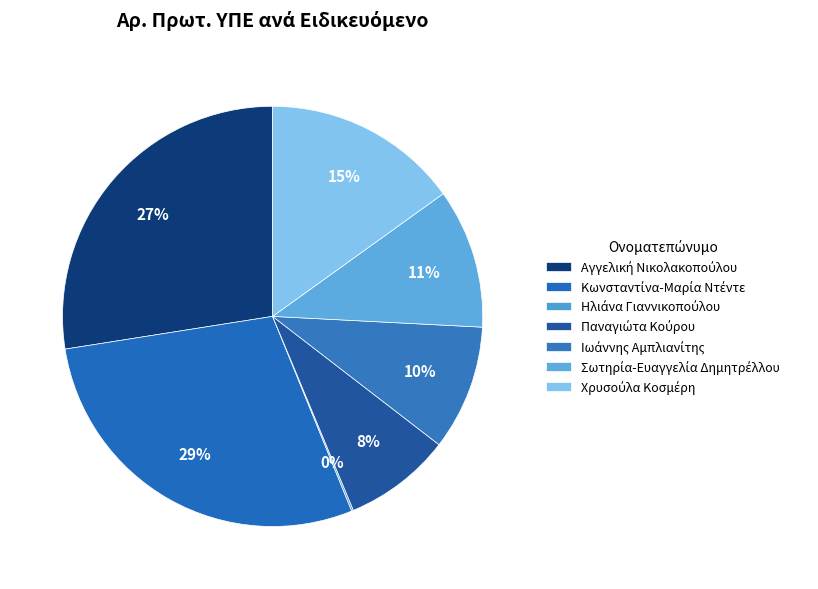

How many segments does this pie chart have?

7